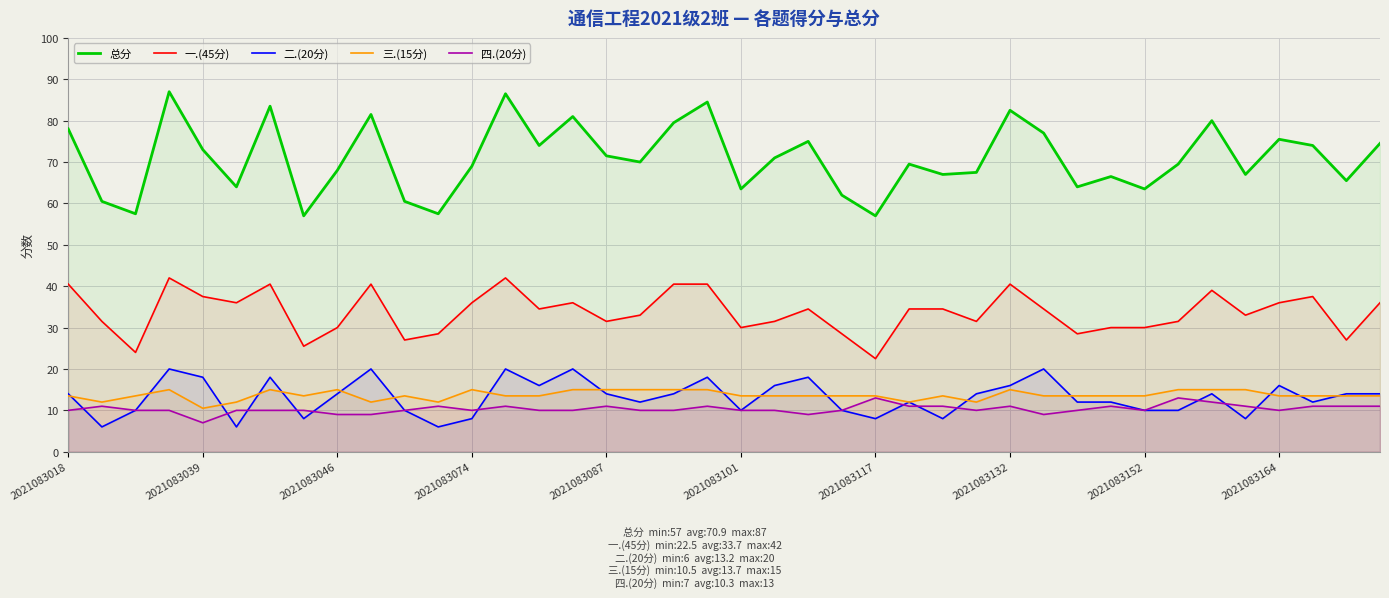

Reading left to right, what are all the values shown in this chart?

总分: 78.0	60.5	57.5	87.0	73.0	64.0	83.5	57.0	68.0	81.5	60.5	57.5	69.0	86.5	74.0	81.0	71.5	70.0	79.5	84.5	63.5	71.0	75.0	62.0	57.0	69.5	67.0	67.5	82.5	77.0	64.0	66.5	63.5	69.5	80.0	67.0	75.5	74.0	65.5	74.5
一.(45分): 40.5	31.5	24.0	42.0	37.5	36.0	40.5	25.5	30.0	40.5	27.0	28.5	36.0	42.0	34.5	36.0	31.5	33.0	40.5	40.5	30.0	31.5	34.5	28.5	22.5	34.5	34.5	31.5	40.5	34.5	28.5	30.0	30.0	31.5	39.0	33.0	36.0	37.5	27.0	36.0
二.(20分): 14.0	6.0	10.0	20.0	18.0	6.0	18.0	8.0	14.0	20.0	10.0	6.0	8.0	20.0	16.0	20.0	14.0	12.0	14.0	18.0	10.0	16.0	18.0	10.0	8.0	12.0	8.0	14.0	16.0	20.0	12.0	12.0	10.0	10.0	14.0	8.0	16.0	12.0	14.0	14.0
三.(15分): 13.5	12.0	13.5	15.0	10.5	12.0	15.0	13.5	15.0	12.0	13.5	12.0	15.0	13.5	13.5	15.0	15.0	15.0	15.0	15.0	13.5	13.5	13.5	13.5	13.5	12.0	13.5	12.0	15.0	13.5	13.5	13.5	13.5	15.0	15.0	15.0	13.5	13.5	13.5	13.5
四.(20分): 10.0	11.0	10.0	10.0	7.0	10.0	10.0	10.0	9.0	9.0	10.0	11.0	10.0	11.0	10.0	10.0	11.0	10.0	10.0	11.0	10.0	10.0	9.0	10.0	13.0	11.0	11.0	10.0	11.0	9.0	10.0	11.0	10.0	13.0	12.0	11.0	10.0	11.0	11.0	11.0